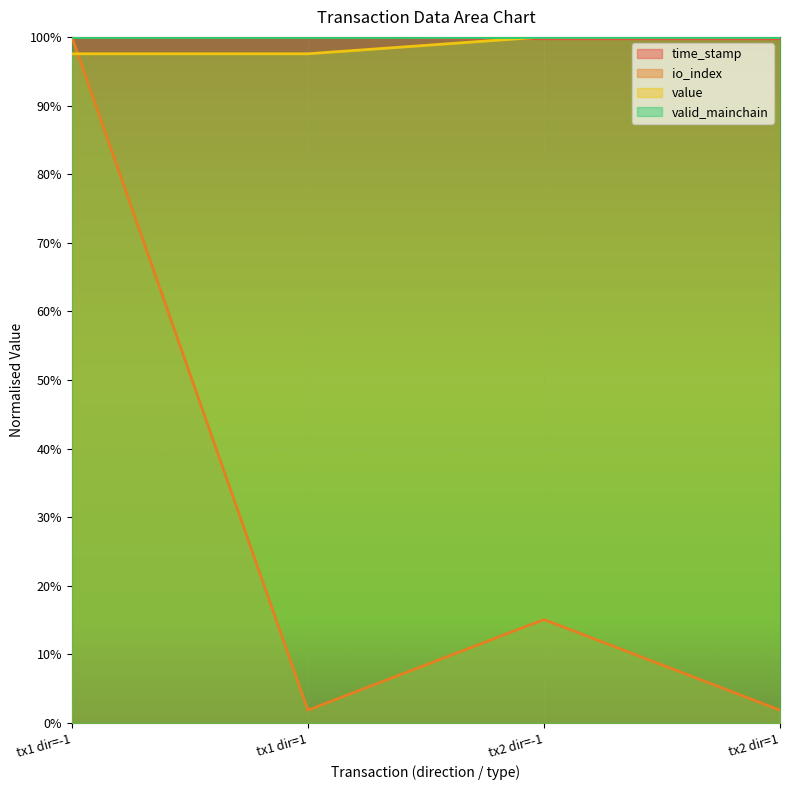

True or false: time_stamp and value cross at least once.

True